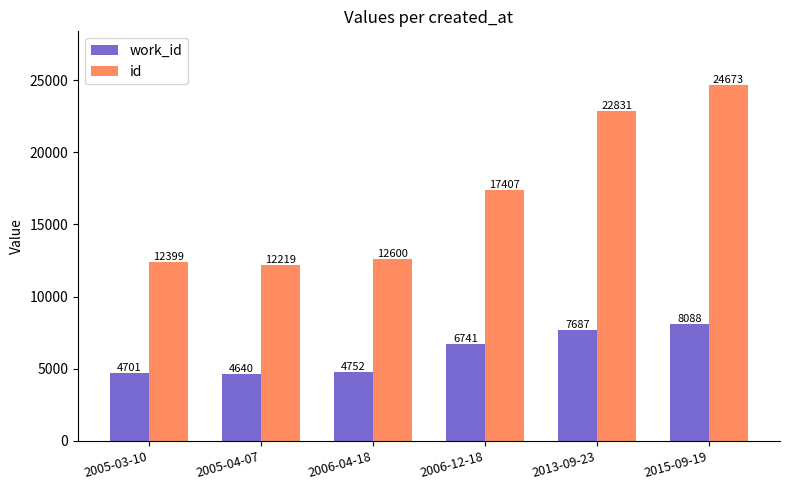

Reading right to left, extract all data points from this chart.

work_id: 8088	7687	6741	4752	4640	4701
id: 24673	22831	17407	12600	12219	12399